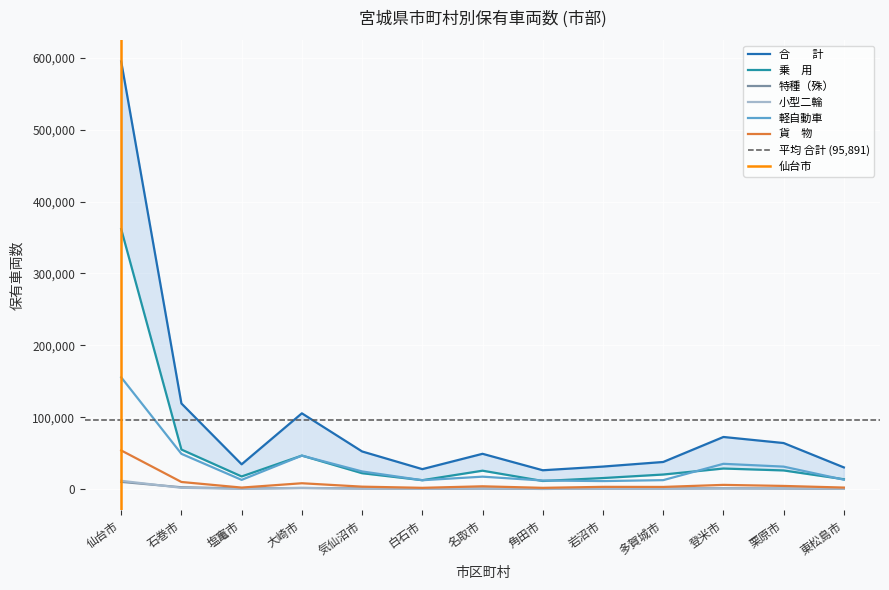

True or false: 特種（殊） and 小型二輪 cross at least once.

True